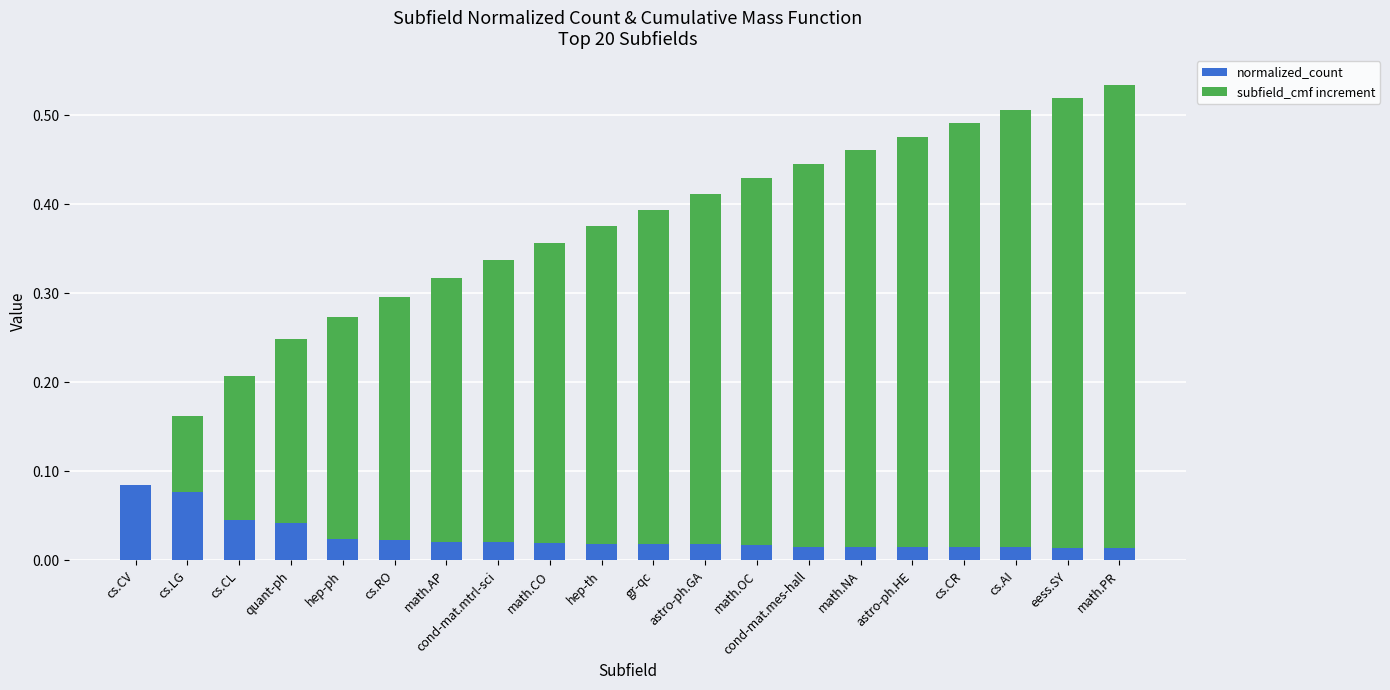

What are all the series names shown in the legend?

normalized_count, subfield_cmf increment